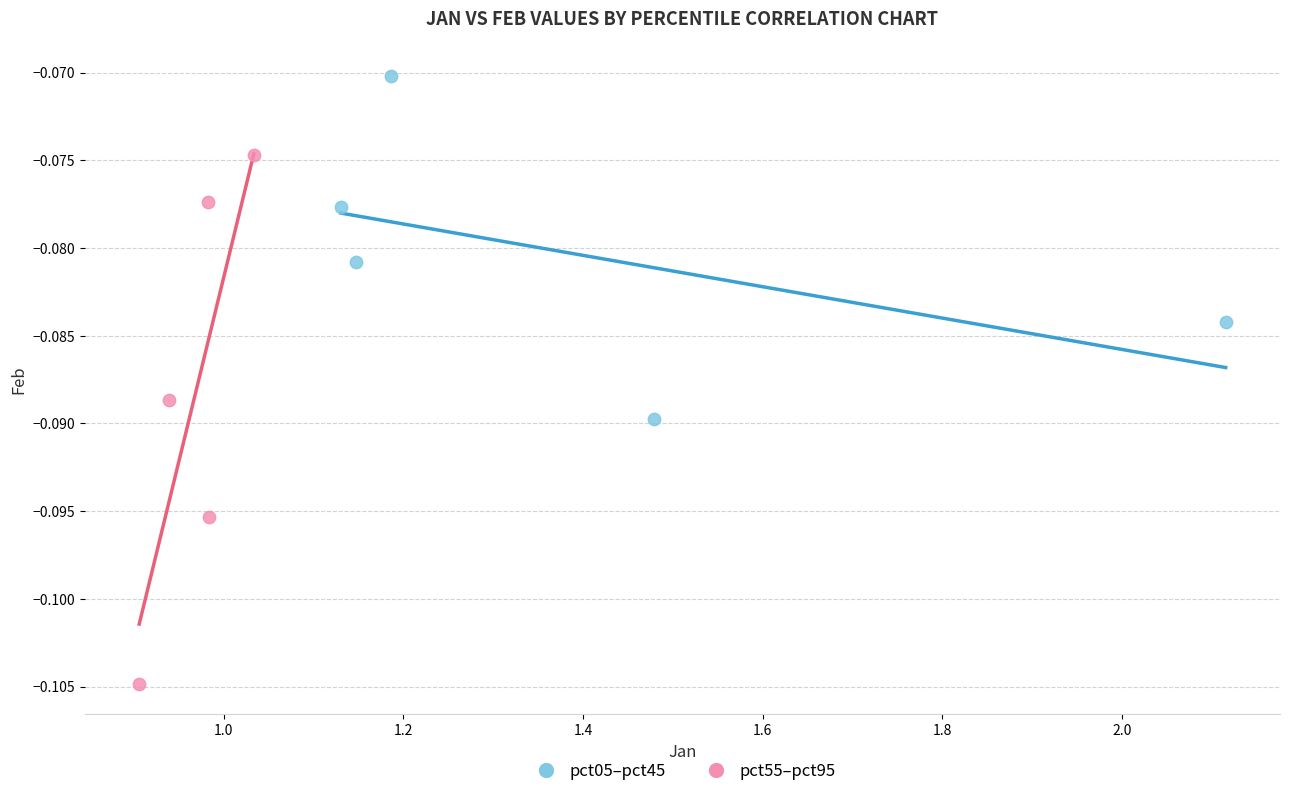

Which series contains the lowest Y value?

pct55–pct95